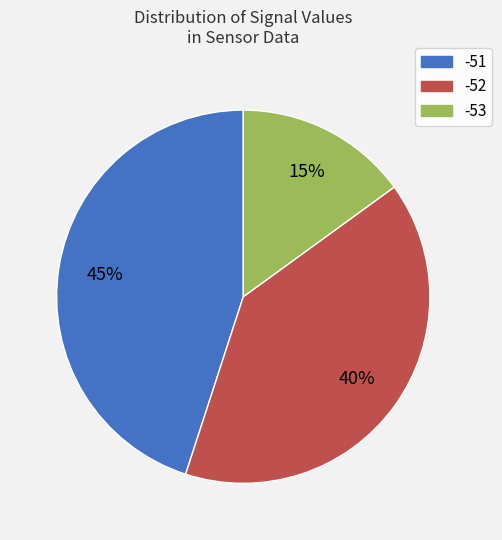

To the nearest percent, what is the combined percentage of -53 and -51?

60%